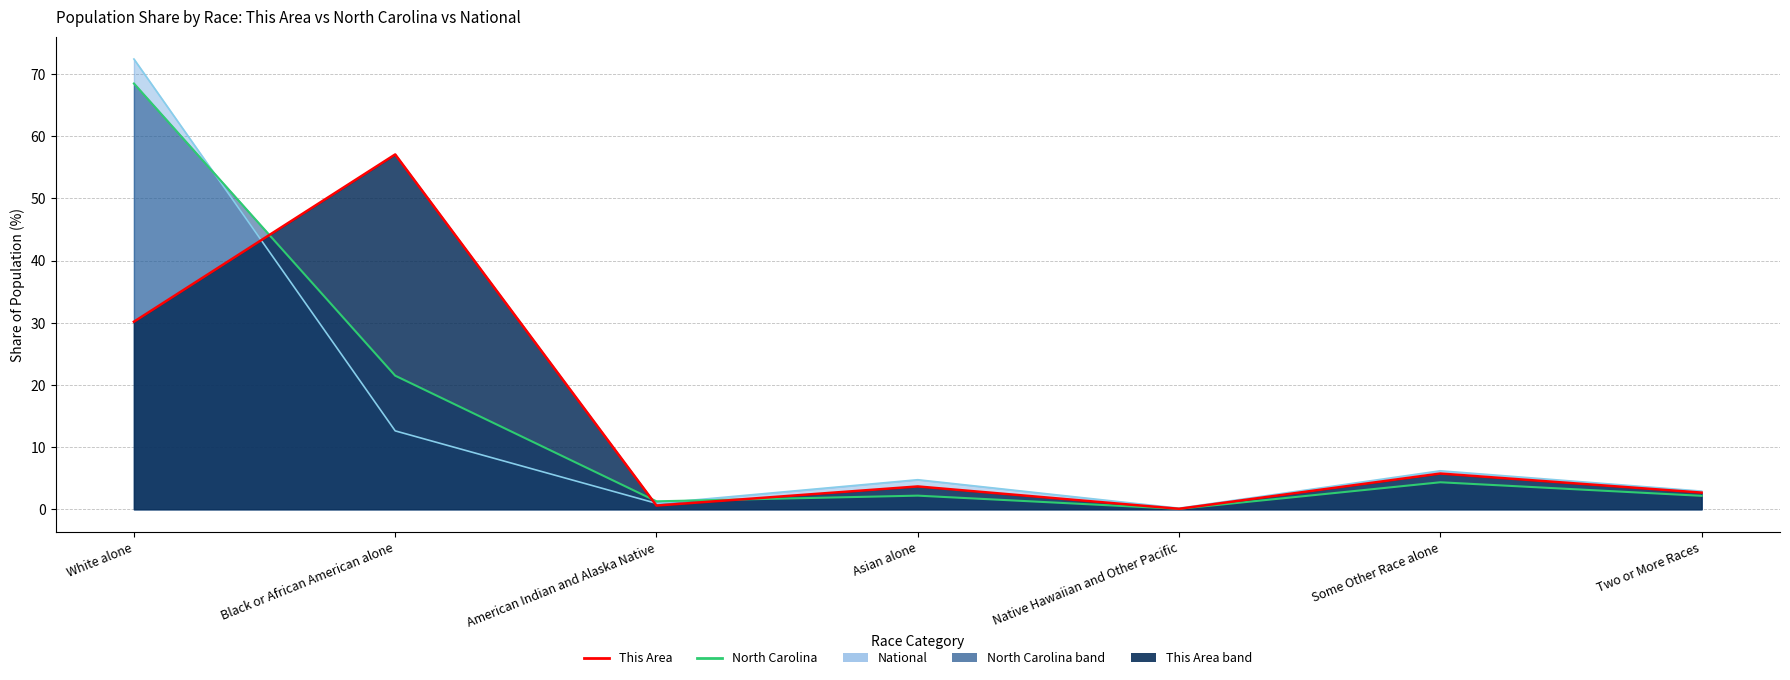

How many values in the National series exceed 4?

4